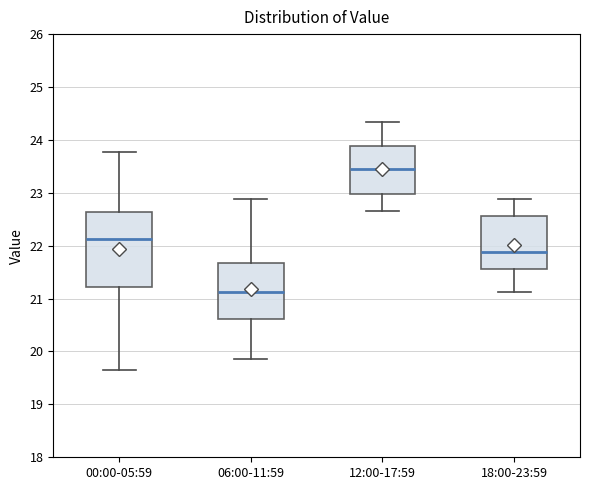

Where is the lower edge of the box for 12:00-17:59 on the y-axis? The values are not printed on the chart, so give them approximately, as read against the axis.

23.0